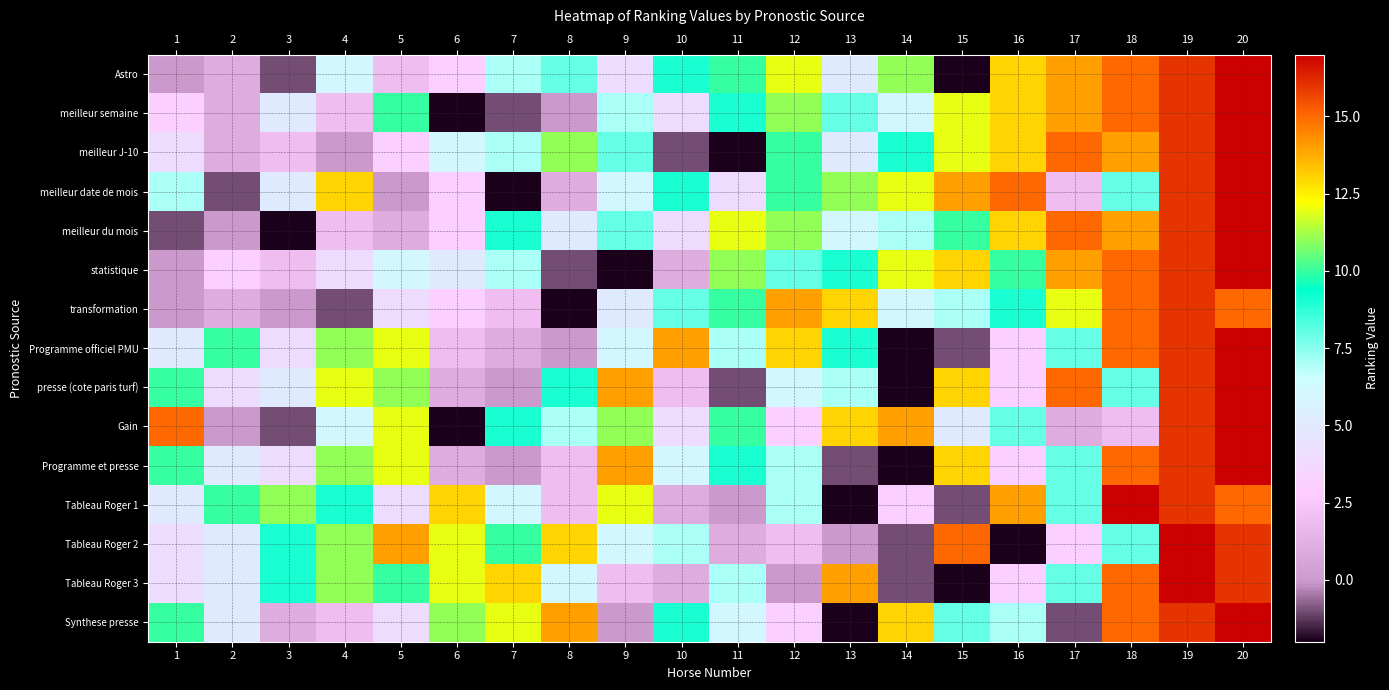

Reading left to right, what are all the values shown in this chart?

Astro: 1=0	2=1	3=-1	4=6	5=2	6=3	7=7	8=8	9=4	10=9	11=10	12=12	13=5	14=11	15=-2	16=13	17=14	18=15	19=16	20=17
meilleur semaine: 1=3	2=1	3=5	4=2	5=10	6=-2	7=-1	8=0	9=7	10=4	11=9	12=11	13=8	14=6	15=12	16=13	17=14	18=15	19=16	20=17
meilleur J-10: 1=4	2=1	3=2	4=0	5=3	6=6	7=7	8=11	9=8	10=-1	11=-2	12=10	13=5	14=9	15=12	16=13	17=15	18=14	19=16	20=17
meilleur date de mois: 1=7	2=-1	3=5	4=13	5=0	6=3	7=-2	8=1	9=6	10=9	11=4	12=10	13=11	14=12	15=14	16=15	17=2	18=8	19=16	20=17
meilleur du mois: 1=-1	2=0	3=-2	4=2	5=1	6=3	7=9	8=5	9=8	10=4	11=12	12=11	13=6	14=7	15=10	16=13	17=15	18=14	19=16	20=17
statistique: 1=0	2=3	3=2	4=4	5=6	6=5	7=7	8=-1	9=-2	10=1	11=11	12=8	13=9	14=12	15=13	16=10	17=14	18=15	19=16	20=17
transformation: 1=0	2=1	3=0	4=-1	5=4	6=3	7=2	8=-2	9=5	10=8	11=10	12=14	13=13	14=6	15=7	16=9	17=12	18=15	19=16	20=15
Programme officiel PMU: 1=5	2=10	3=4	4=11	5=12	6=2	7=1	8=0	9=6	10=14	11=7	12=13	13=9	14=-2	15=-1	16=3	17=8	18=15	19=16	20=17
presse (cote paris turf): 1=10	2=4	3=5	4=12	5=11	6=1	7=0	8=9	9=14	10=2	11=-1	12=6	13=7	14=-2	15=13	16=3	17=15	18=8	19=16	20=17
Gain: 1=15	2=0	3=-1	4=6	5=12	6=-2	7=9	8=7	9=11	10=4	11=10	12=3	13=13	14=14	15=5	16=8	17=1	18=2	19=16	20=17
Programme et presse: 1=10	2=5	3=4	4=11	5=12	6=1	7=0	8=2	9=14	10=6	11=9	12=7	13=-1	14=-2	15=13	16=3	17=8	18=15	19=16	20=17
Tableau Roger 1: 1=5	2=10	3=11	4=9	5=4	6=13	7=6	8=2	9=12	10=1	11=0	12=7	13=-2	14=3	15=-1	16=14	17=8	18=17	19=16	20=15
Tableau Roger 2: 1=4	2=5	3=9	4=11	5=14	6=12	7=10	8=13	9=6	10=7	11=1	12=2	13=0	14=-1	15=15	16=-2	17=3	18=8	19=17	20=16
Tableau Roger 3: 1=4	2=5	3=9	4=11	5=10	6=12	7=13	8=6	9=2	10=1	11=7	12=0	13=14	14=-1	15=-2	16=3	17=8	18=15	19=17	20=16
Synthese presse: 1=10	2=5	3=1	4=2	5=4	6=11	7=12	8=14	9=0	10=9	11=6	12=3	13=-2	14=13	15=8	16=7	17=-1	18=15	19=16	20=17